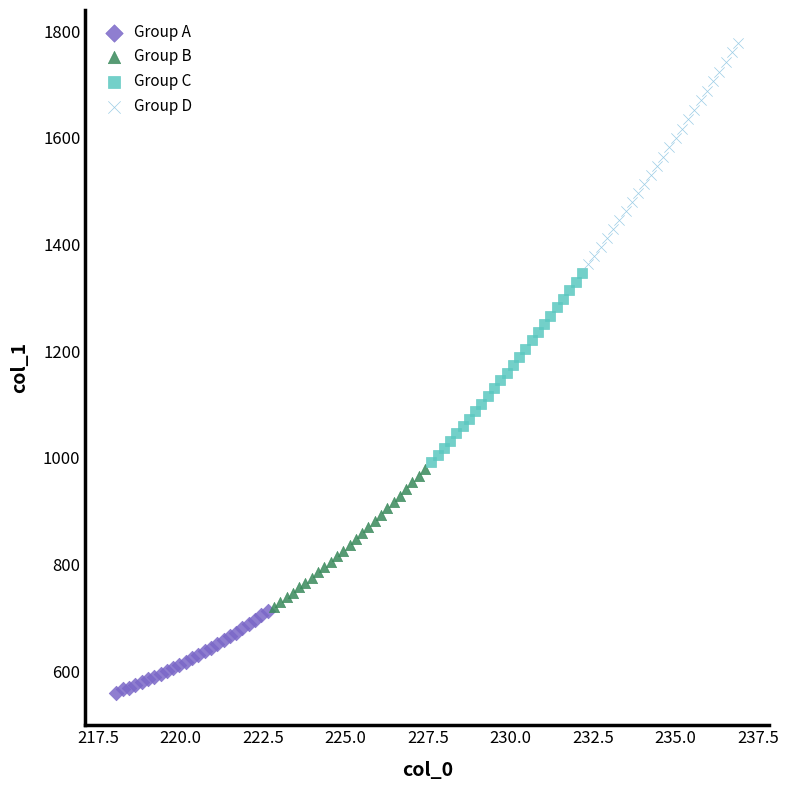

Which series reaches the maximum Y coordinate?

Group D